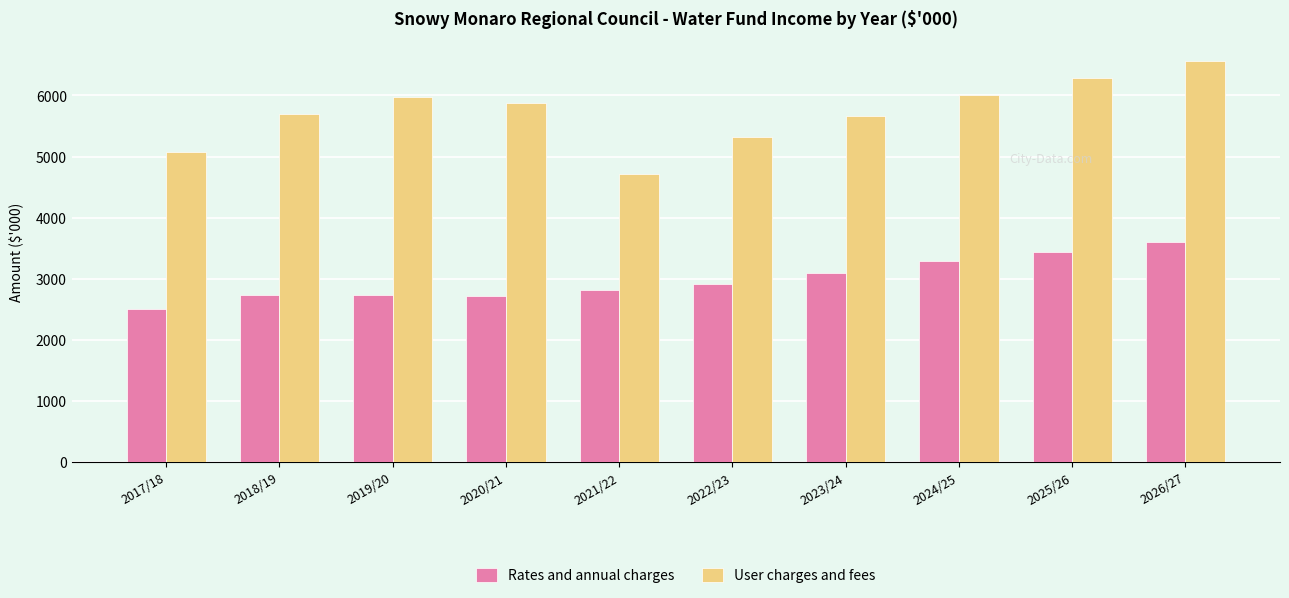

What is the sum of the User charges and fees values at 2025/26 and 2026/27?

12840